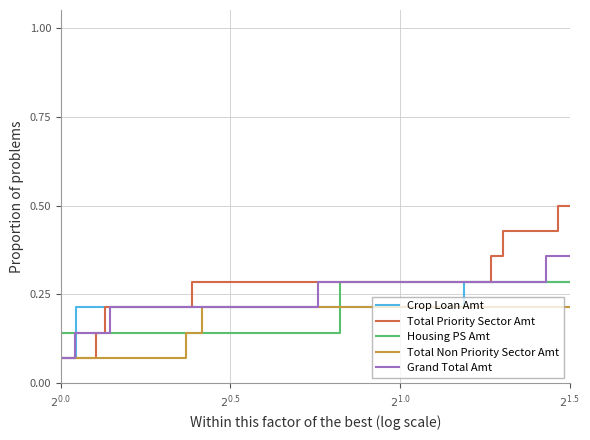

How many categories are shown in the chart?

14